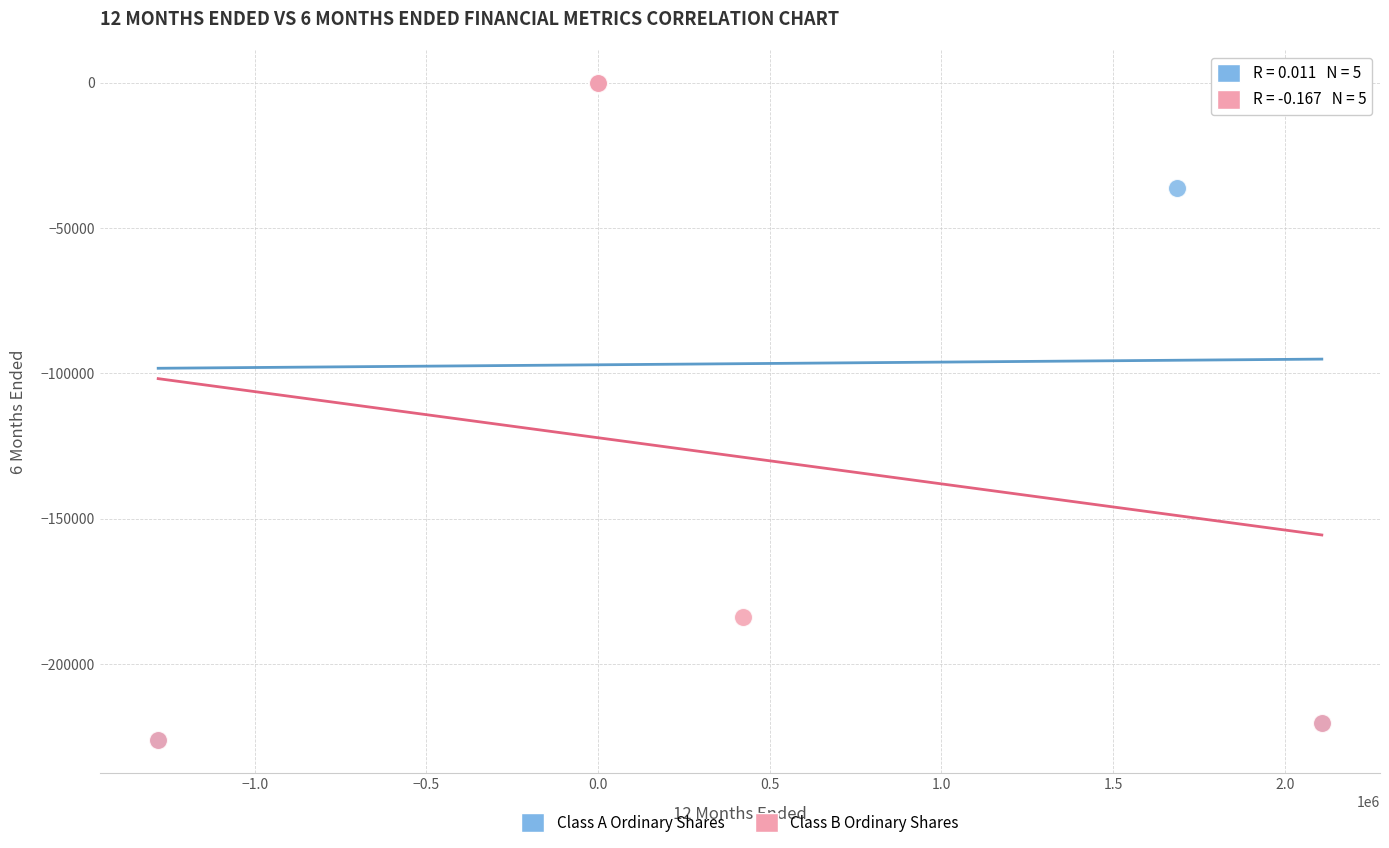

Which series has the widest spread of Y values?

Class A Ordinary Shares